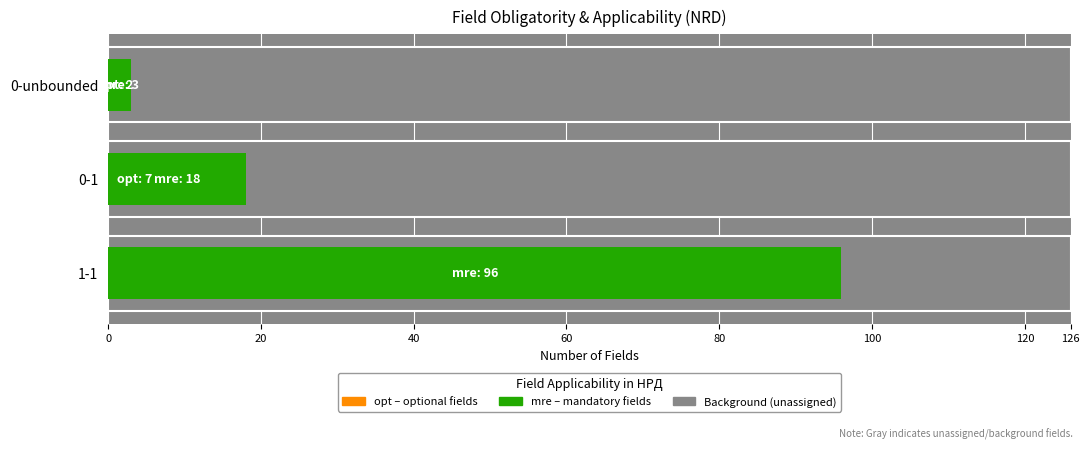

The opt (0-unbounded / optional) series shows 5 at 1-1. True or false?

False